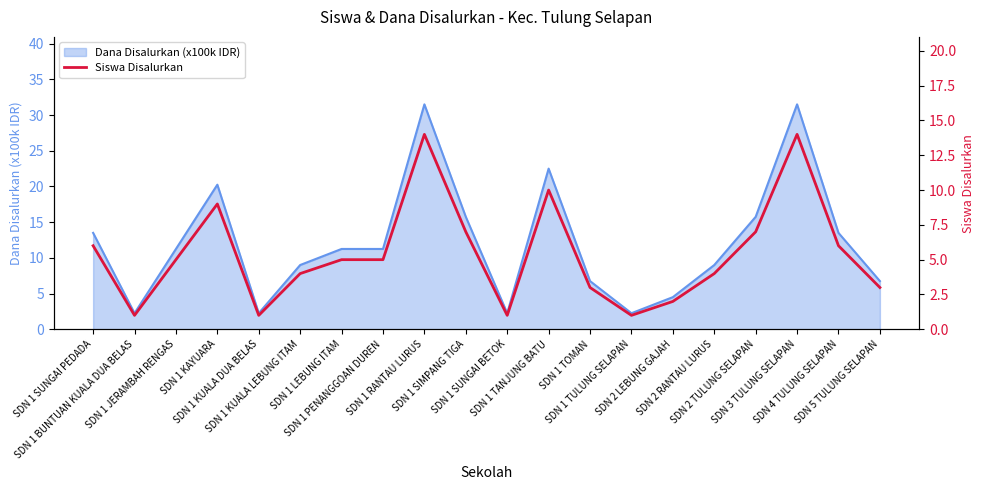

What is the maximum value for Dana Disalurkan (x100k IDR)?

31.5